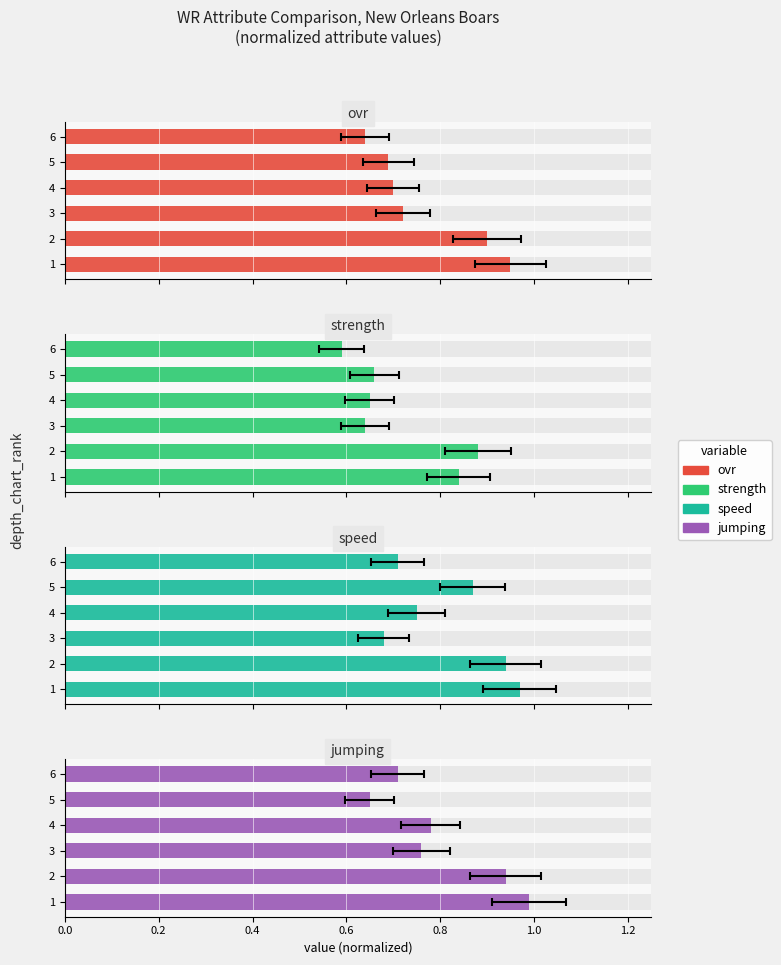

How many bars are there in total?

24